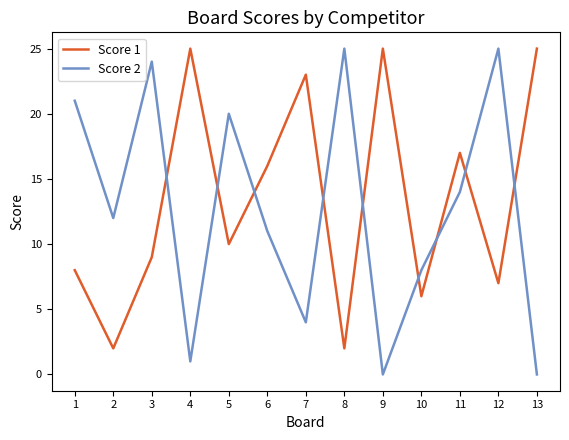

Reading left to right, extract all data points from this chart.

Score 1: 8	2	9	25	10	16	23	2	25	6	17	7	25
Score 2: 21	12	24	1	20	11	4	25	0	8	14	25	0